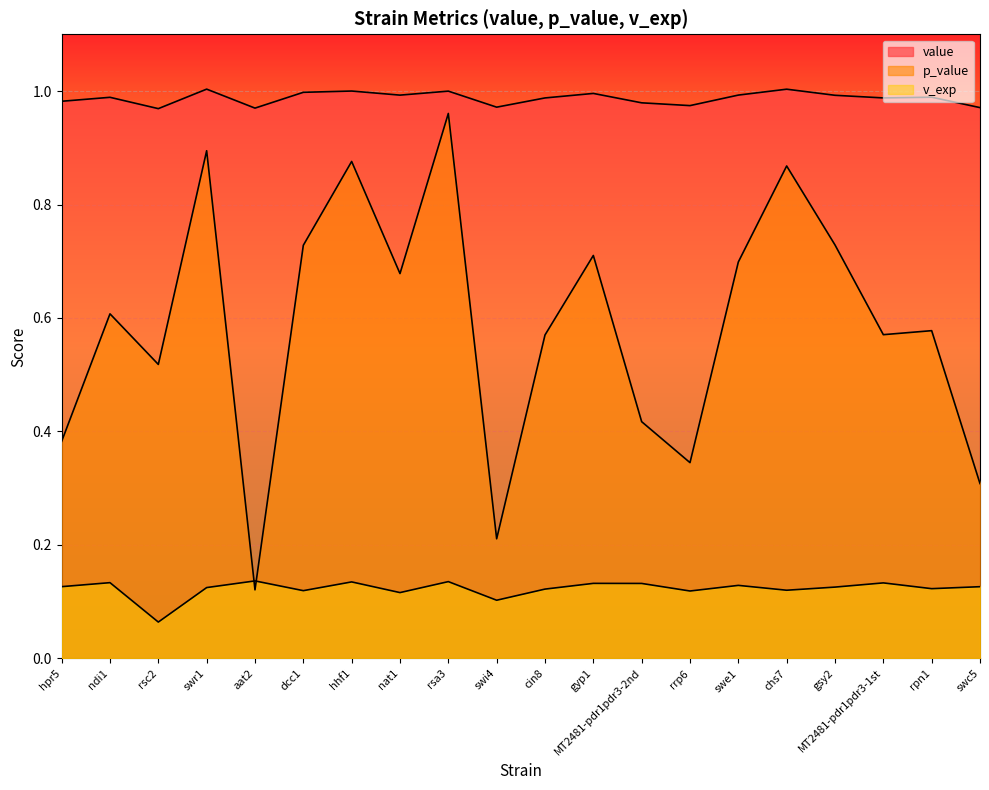

What position from the right is swc5?

1